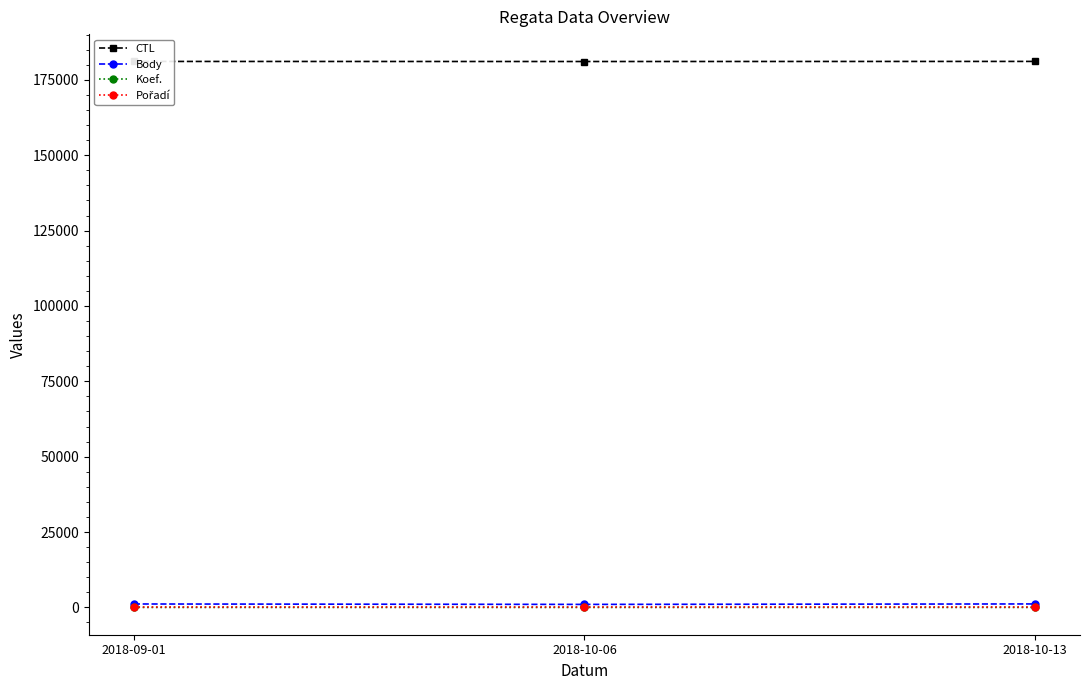

The value of CTL at 2018-10-06 is 242464. True or false?

False